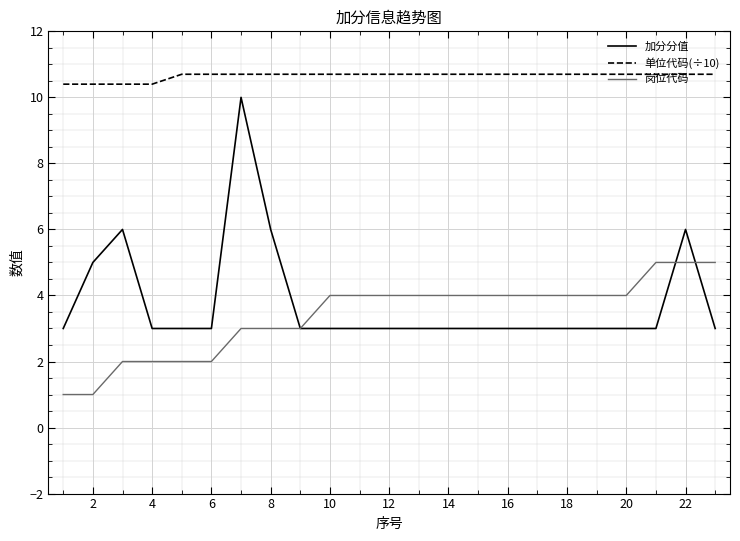

Rank the series by their maximum value, from lowest to highest.

岗位代码, 加分分值, 单位代码(÷10)